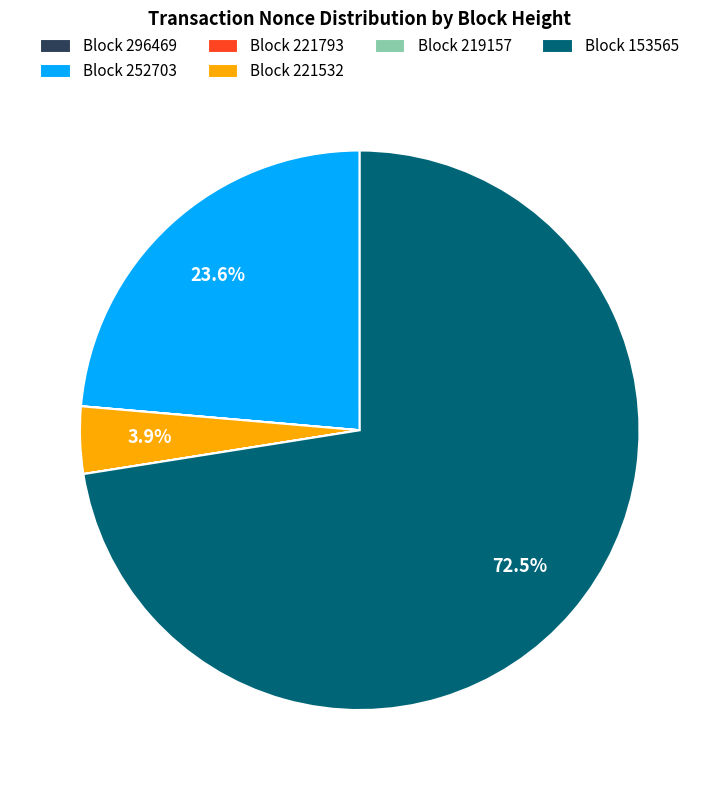

Which category has the biggest portion of the pie?

Block 153565